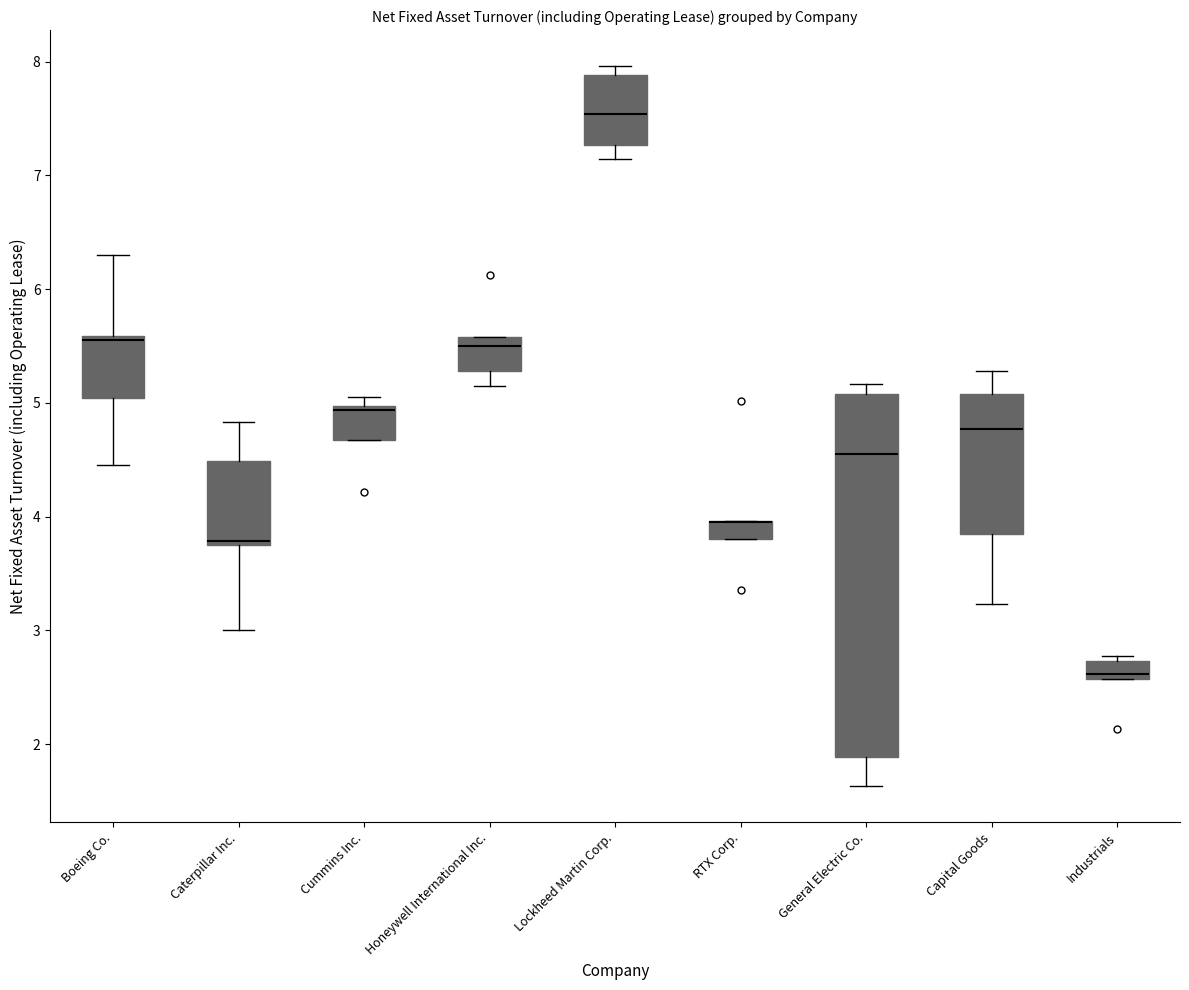

Reading left to right, read every box against the y-axis: the position of its median line, the range the box covers, and the ends of its whiskers. The values are not printed on the chart, so give them approximately, as read against the axis.

Boeing Co.: median 5.6 (just below the box's upper edge), box 5.0 to 5.6, whiskers 4.5 to 6.3
Caterpillar Inc.: median 3.8 (just above the box's lower edge), box 3.8 to 4.5, whiskers 3.0 to 4.8
Cummins Inc.: median 4.9, box 4.7 to 5.0, whiskers 4.7 to 5.1
Honeywell International Inc.: median 5.5, box 5.3 to 5.6, whiskers 5.2 to 5.6
Lockheed Martin Corp.: median 7.5, box 7.3 to 7.9, whiskers 7.1 to 8.0
RTX Corp.: median 4.0 (drawn on the box's upper edge), box 3.8 to 4.0, whiskers 3.8 to 4.0
General Electric Co.: median 4.6, box 1.9 to 5.1, whiskers 1.6 to 5.2
Capital Goods: median 4.8, box 3.9 to 5.1, whiskers 3.2 to 5.3
Industrials: median 2.6 (just above the box's lower edge), box 2.6 to 2.7, whiskers 2.6 to 2.8